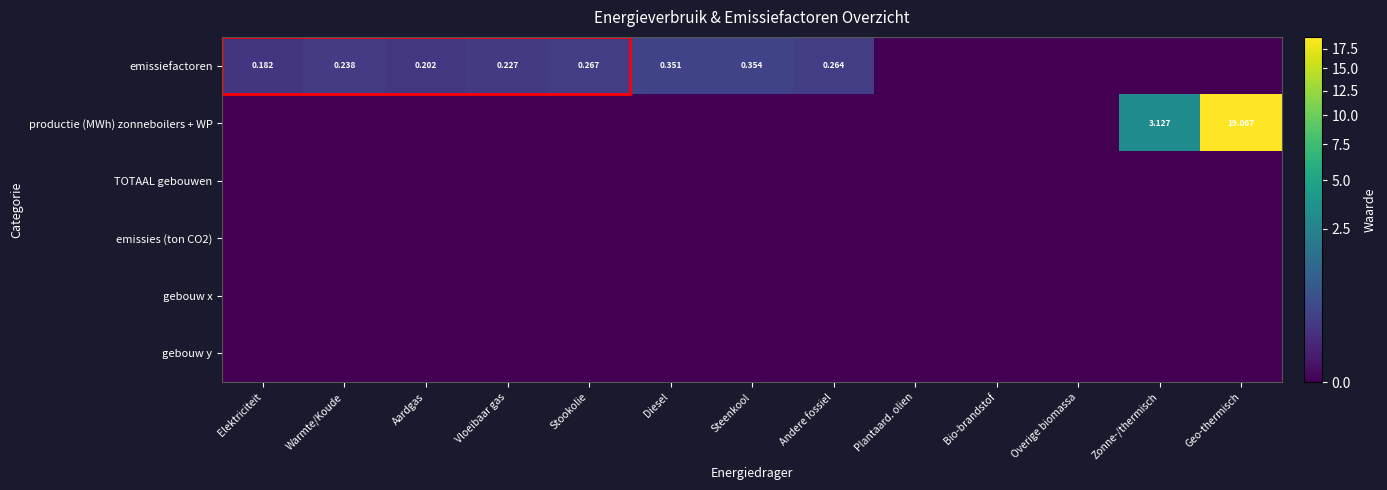

How many emissiefactoren values are between 0 and 1?

13